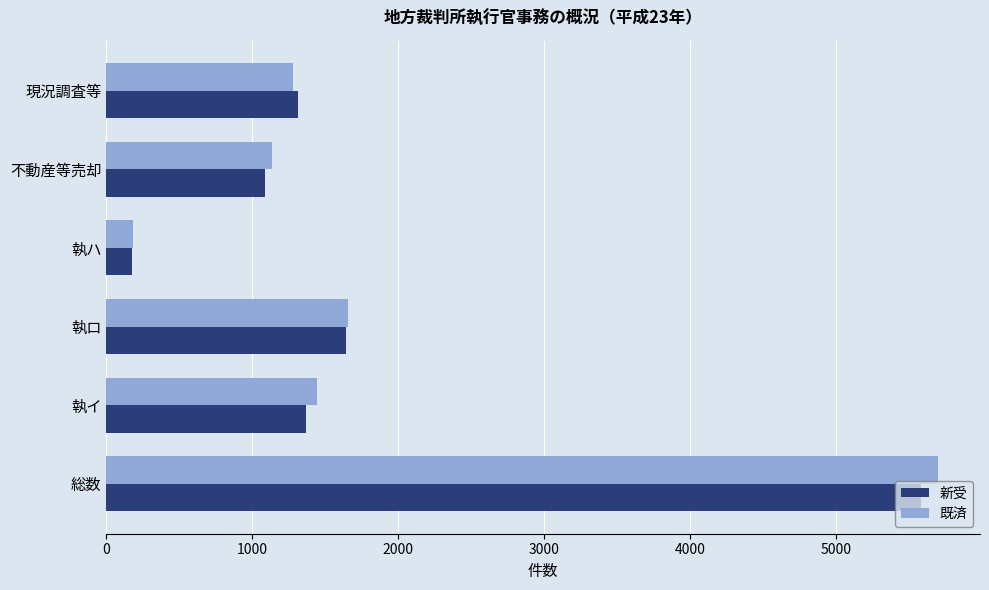

At which label is 既済 closest to 2941?

執ロ